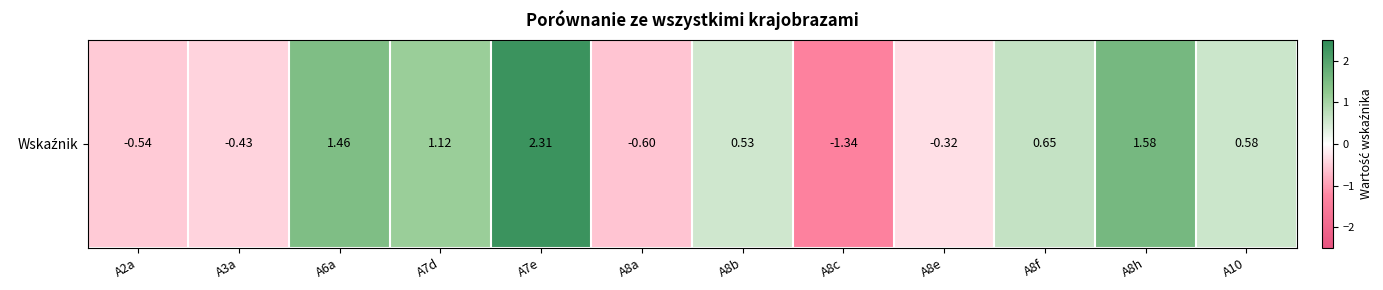

Reading left to right, extract all data points from this chart.

-0.5	-0.4	1.5	1.1	2.3	-0.6	0.5	-1.3	-0.3	0.6	1.6	0.6